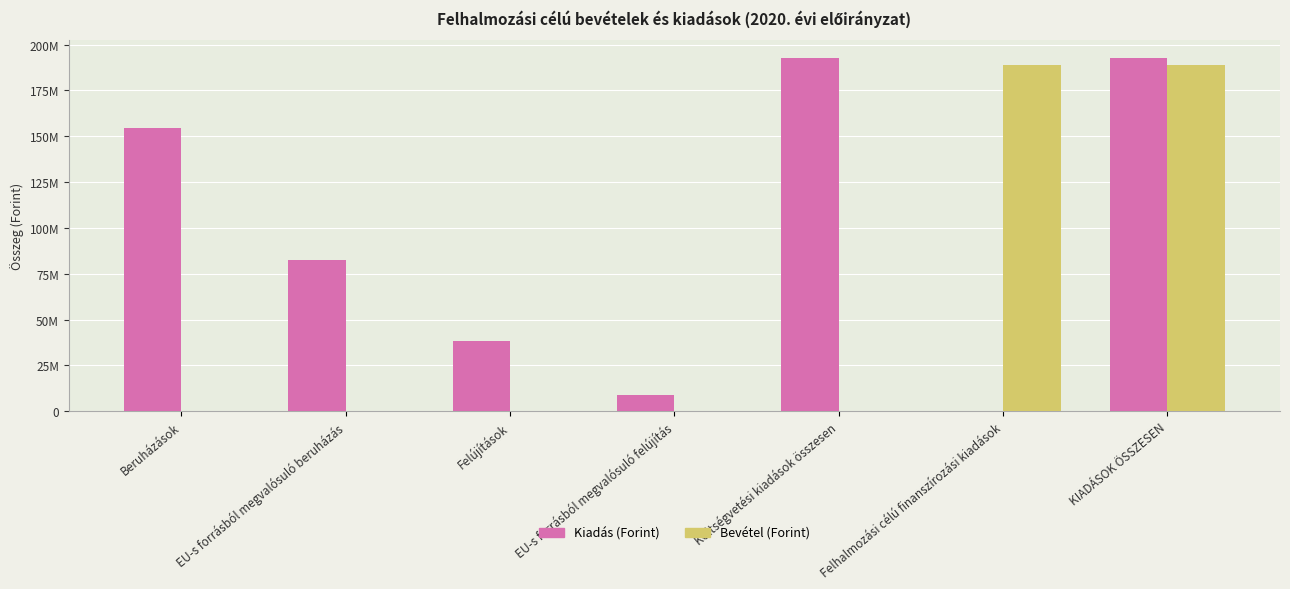

Is it true that Bevétel (Forint) equals 0 at EU-s forrásból megvalósuló beruházás?

True